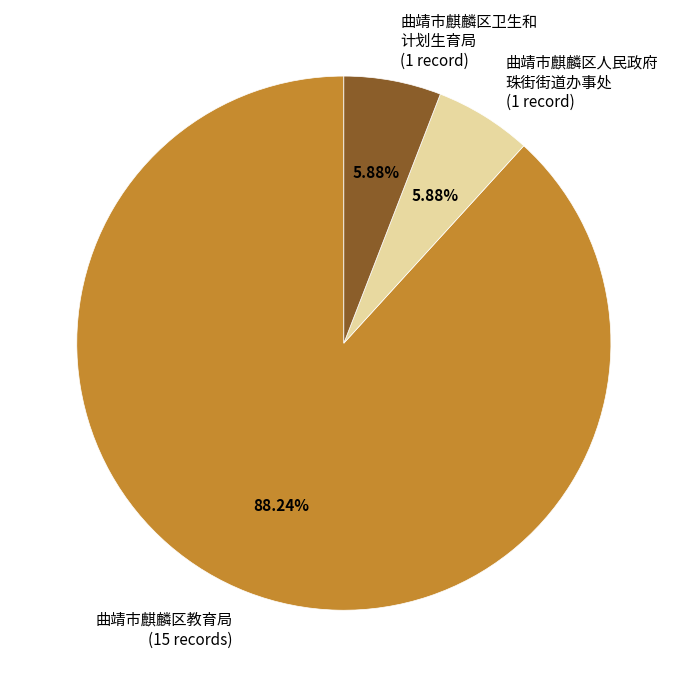

To the nearest percent, what is the average slice percentage?

33%